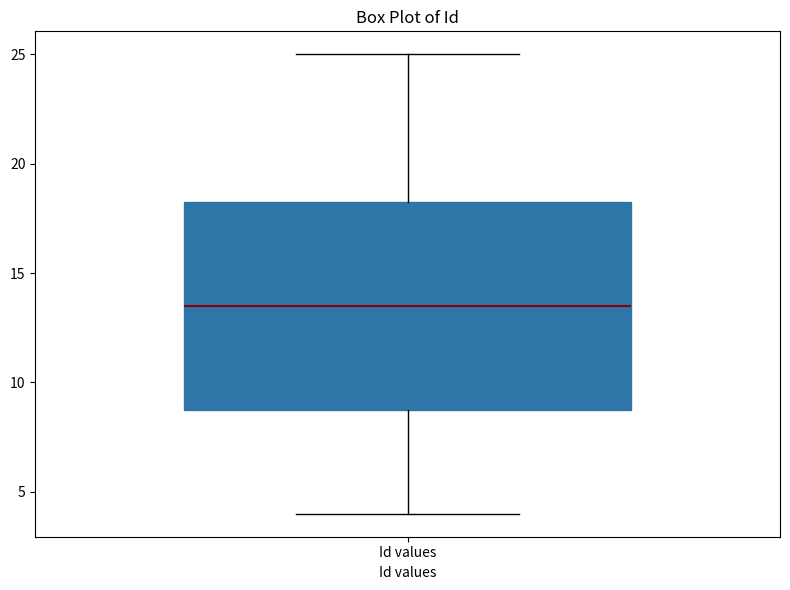

Where does the upper whisker of the box for Id values end on the y-axis? The values are not printed on the chart, so give them approximately, as read against the axis.

25.0